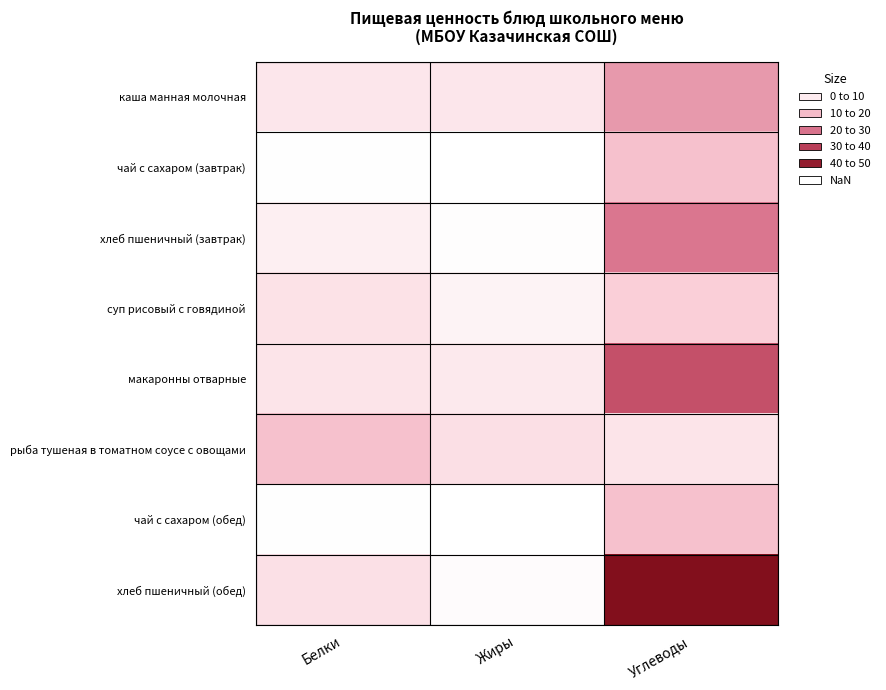

At which category is the sum across all series the highest?

Углеводы